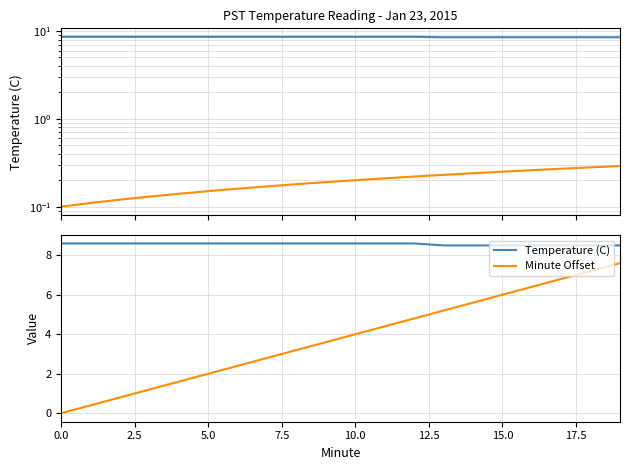

Reading left to right, transcribe all the data shown in this chart.

Temperature (C): 8.6	8.6	8.6	8.6	8.6	8.6	8.6	8.6	8.6	8.6	8.6	8.6	8.6	8.5	8.5	8.5	8.5	8.5	8.5	8.5
Minute Scale: 0.1	0.1	0.1	0.1	0.1	0.2	0.2	0.2	0.2	0.2	0.2	0.2	0.2	0.2	0.2	0.2	0.3	0.3	0.3	0.3
Minute Offset: 0.0	0.4	0.8	1.2	1.6	2.0	2.4	2.8	3.2	3.6	4.0	4.4	4.8	5.2	5.6	6.0	6.4	6.8	7.2	7.6